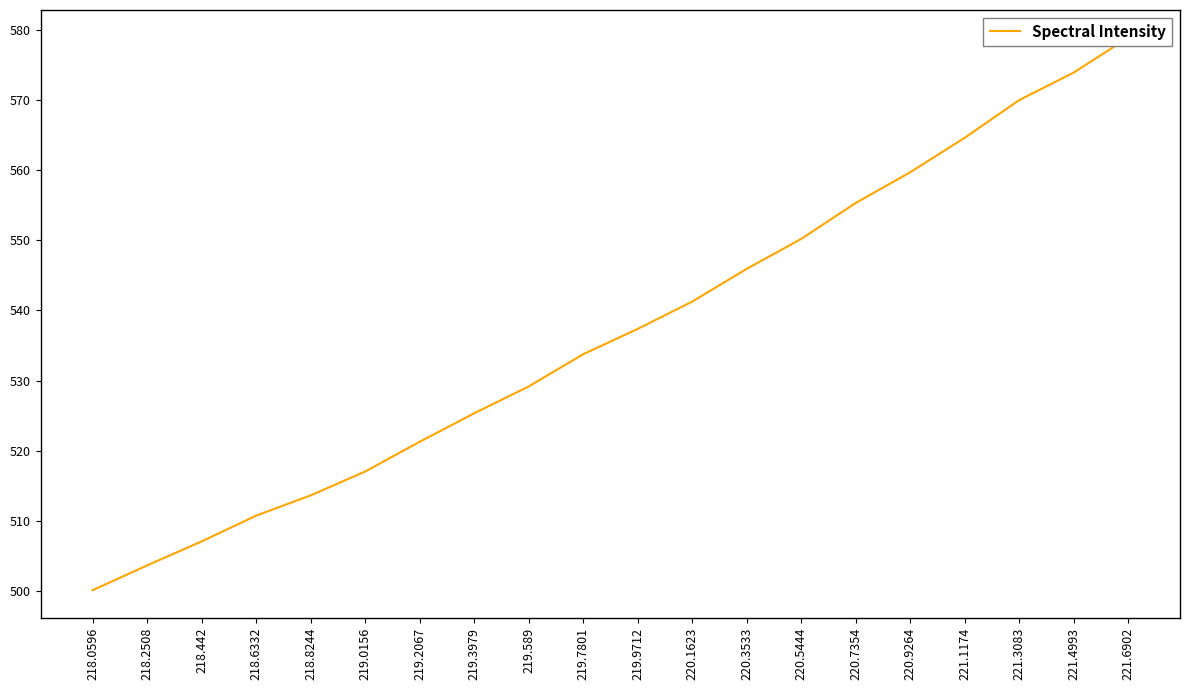

Where does the data first go above 537?

219.9712